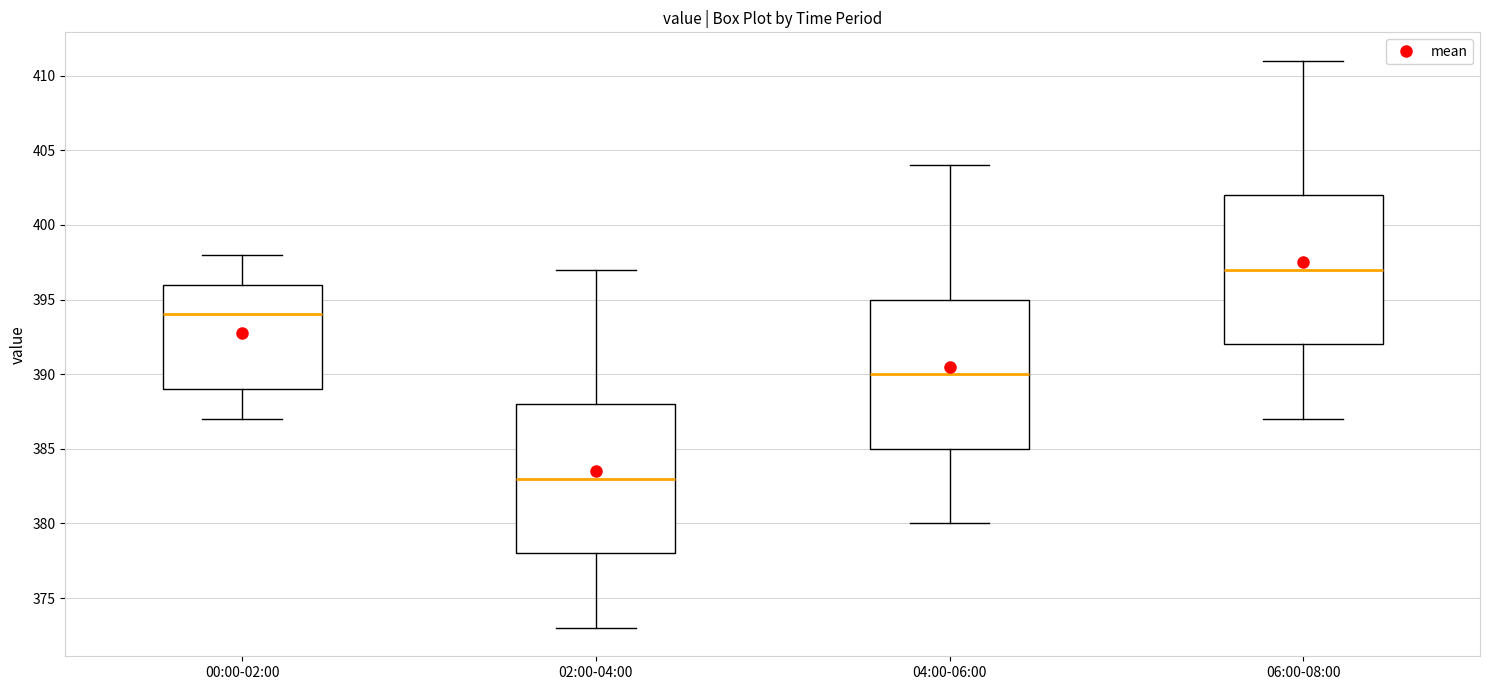

Which box has the highest median line?

06:00-08:00